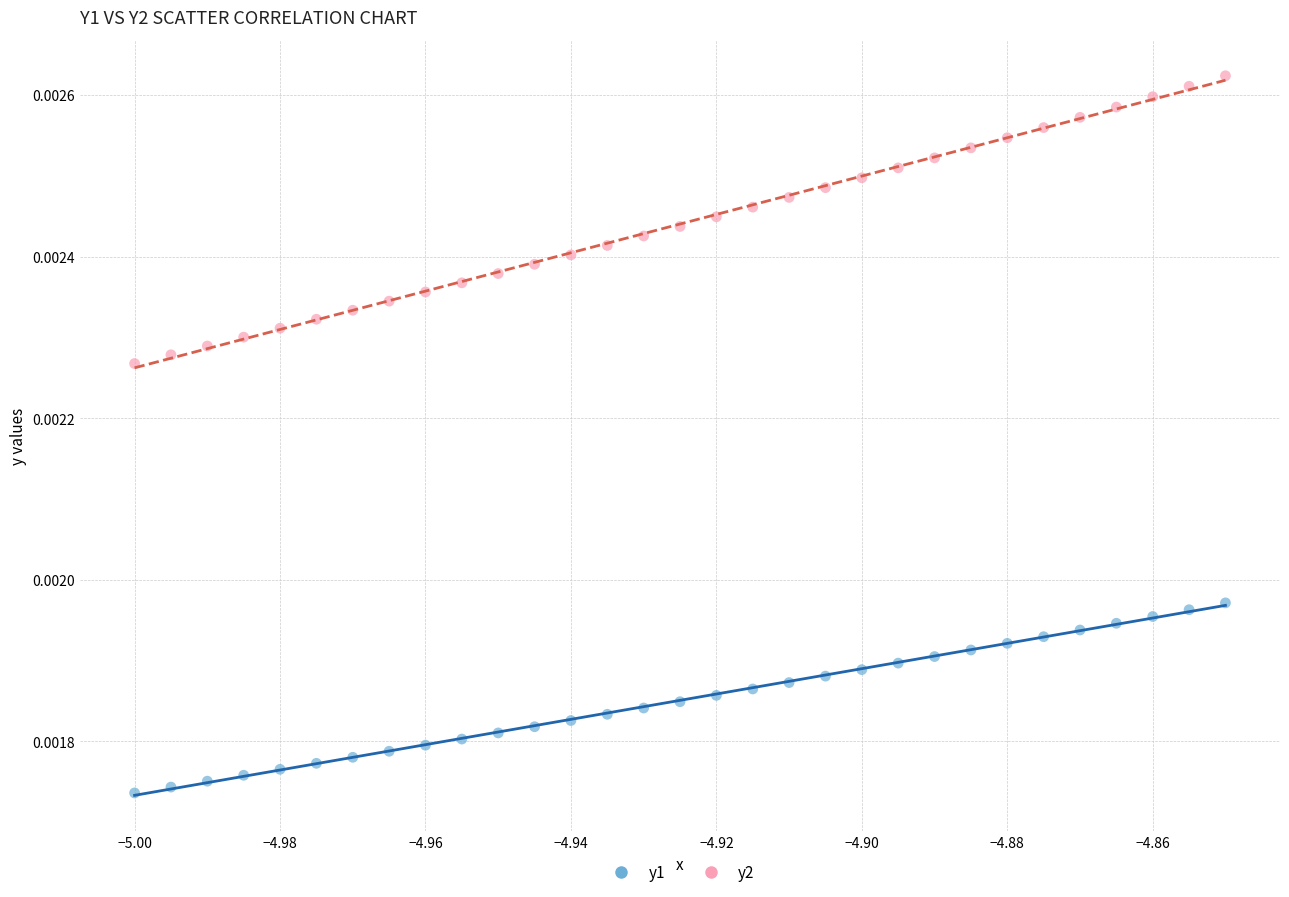

Which series has the widest spread of Y values?

y2